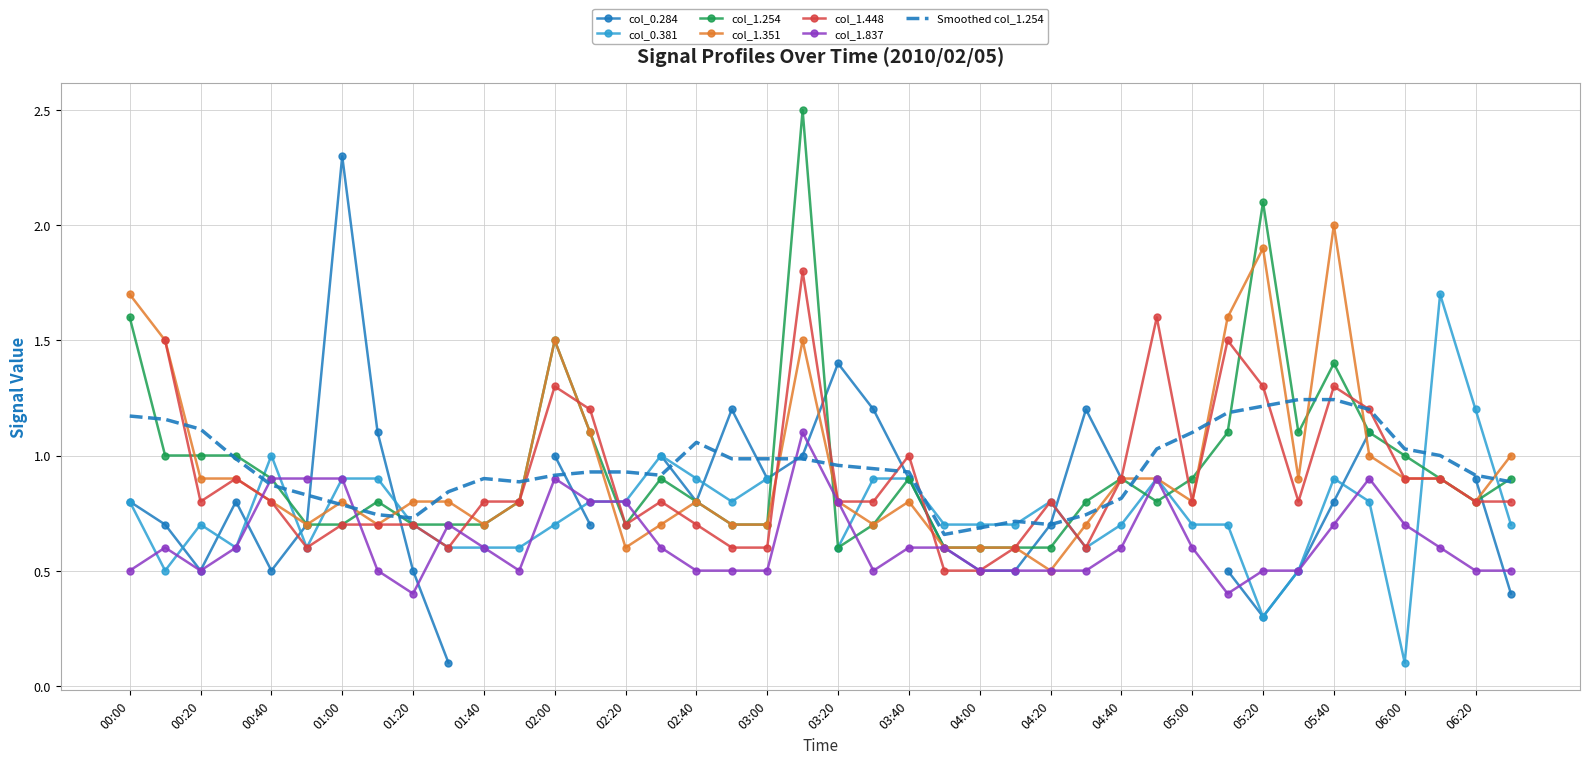

Which series has the widest spread of values?

col_1.254